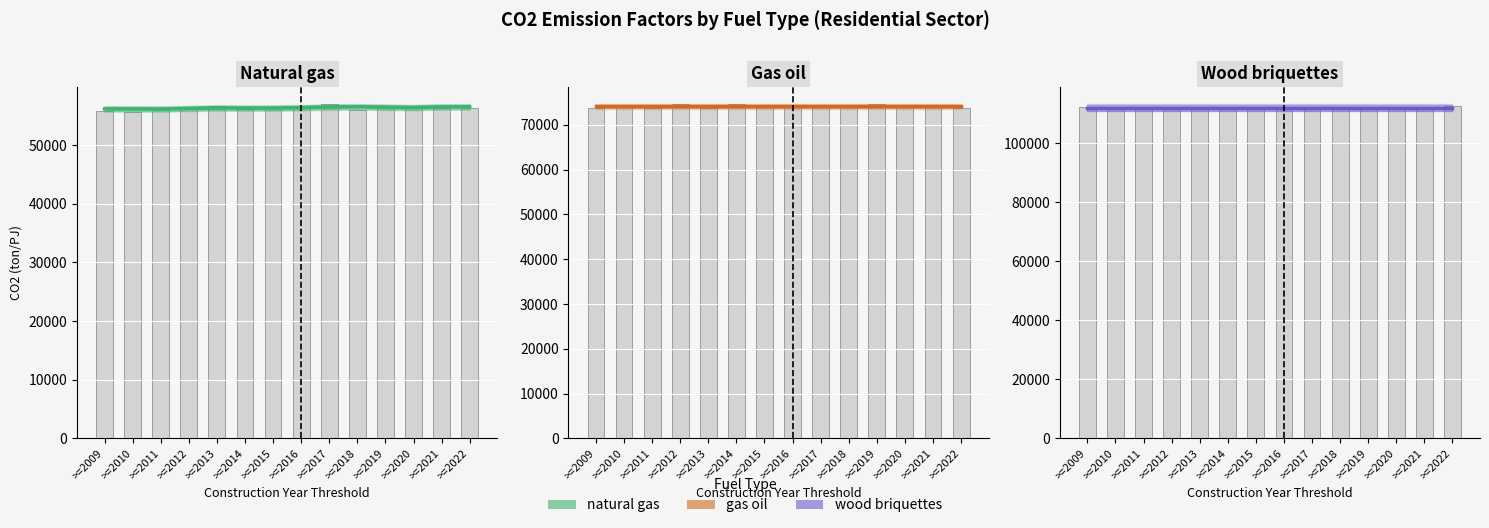

Which series has the widest spread of values?

natural gas